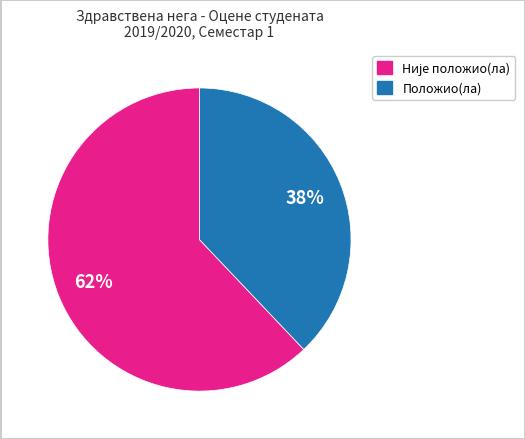

To the nearest percent, what is the average slice percentage?

50%